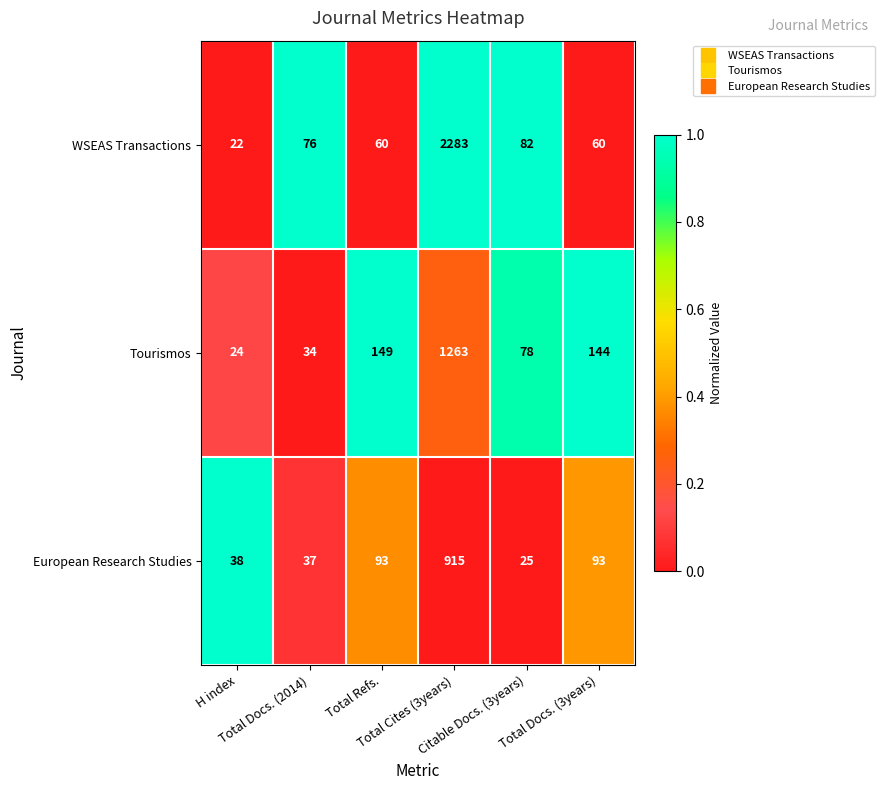

At H index, list the series in order from largest to smallest.

European Research Studies, Tourismos, WSEAS Transactions